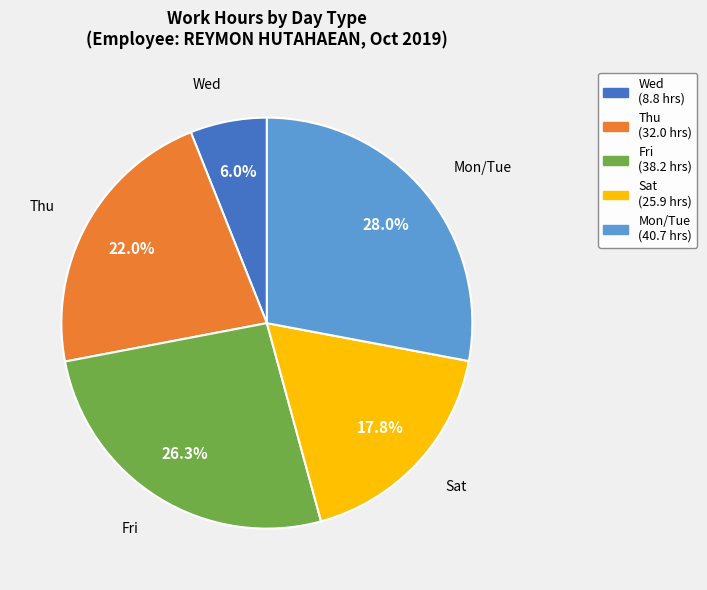

Which slice is the largest?

Mon/Tue